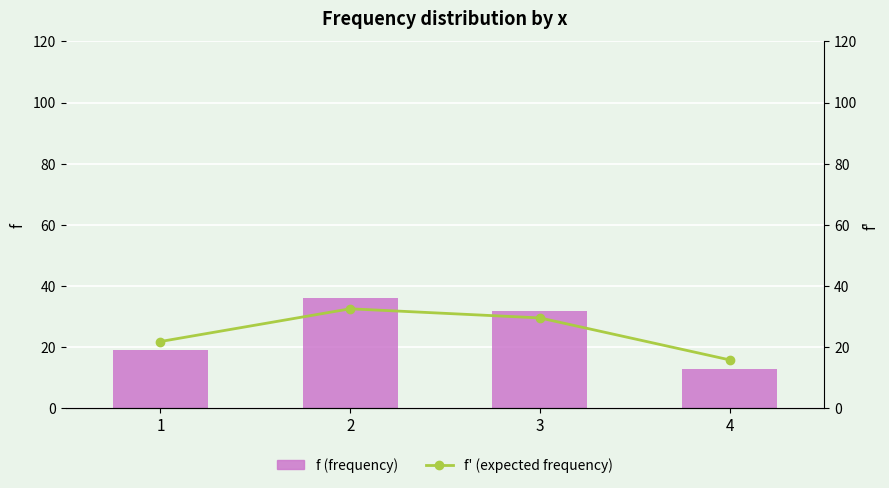

Is the value of f (frequency) at 3 greater than the value of f' (expected frequency) at 2?

No